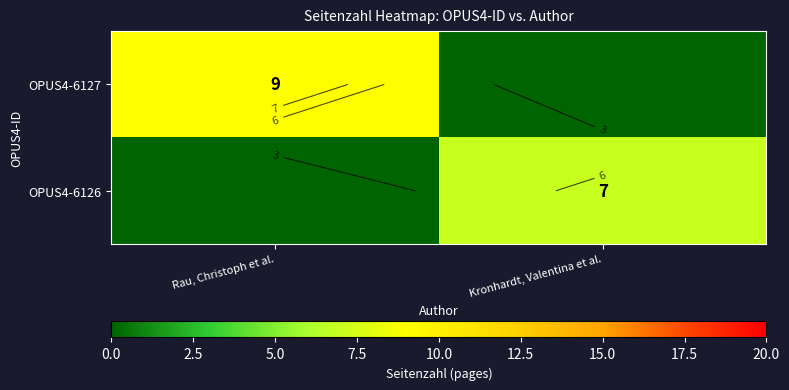

True or false: OPUS4-6126 has a value of -4 at Rau, Christoph et al..

False